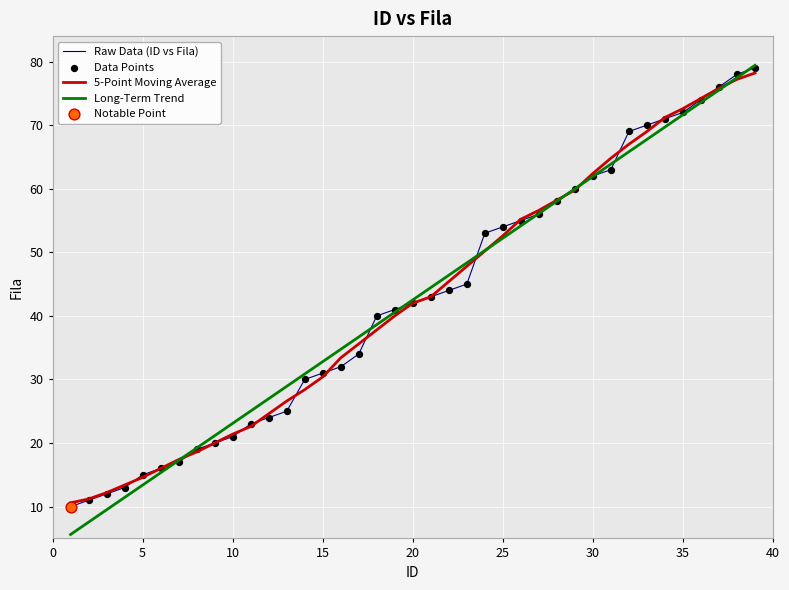

Which series has the largest range (max minus min)?

Long-Term Trend